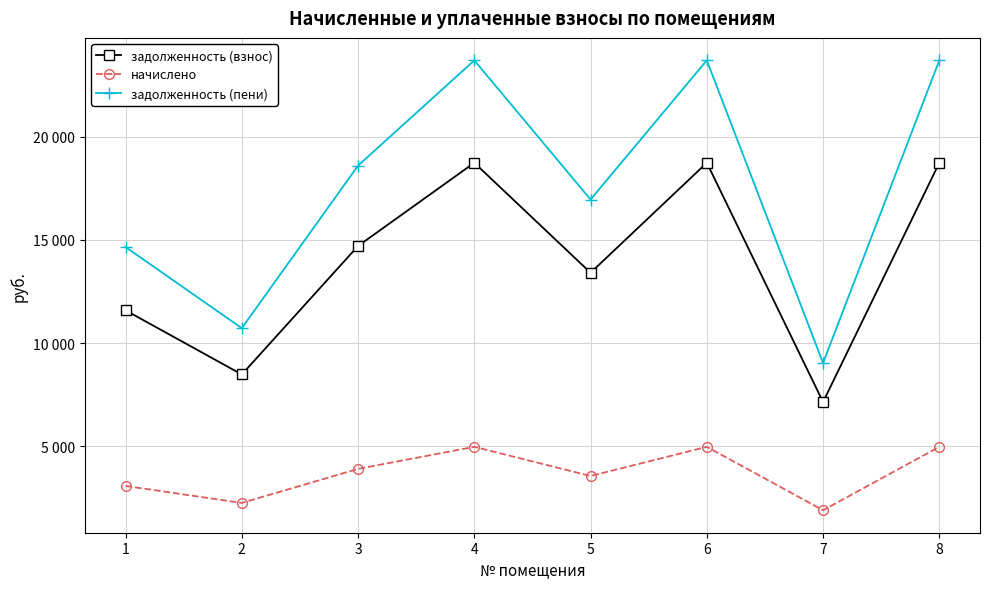

What is the minimum value for начислено?

1891.6